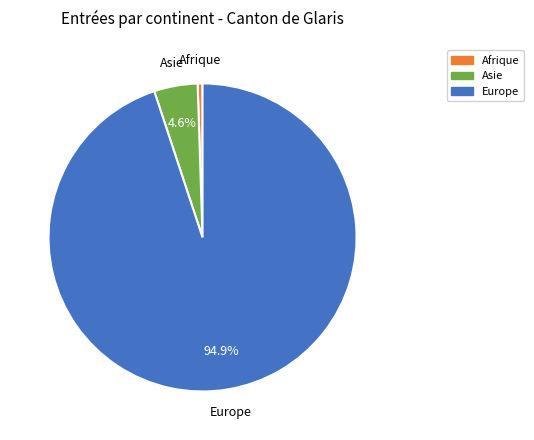

What is the smallest slice in the pie chart?

Afrique